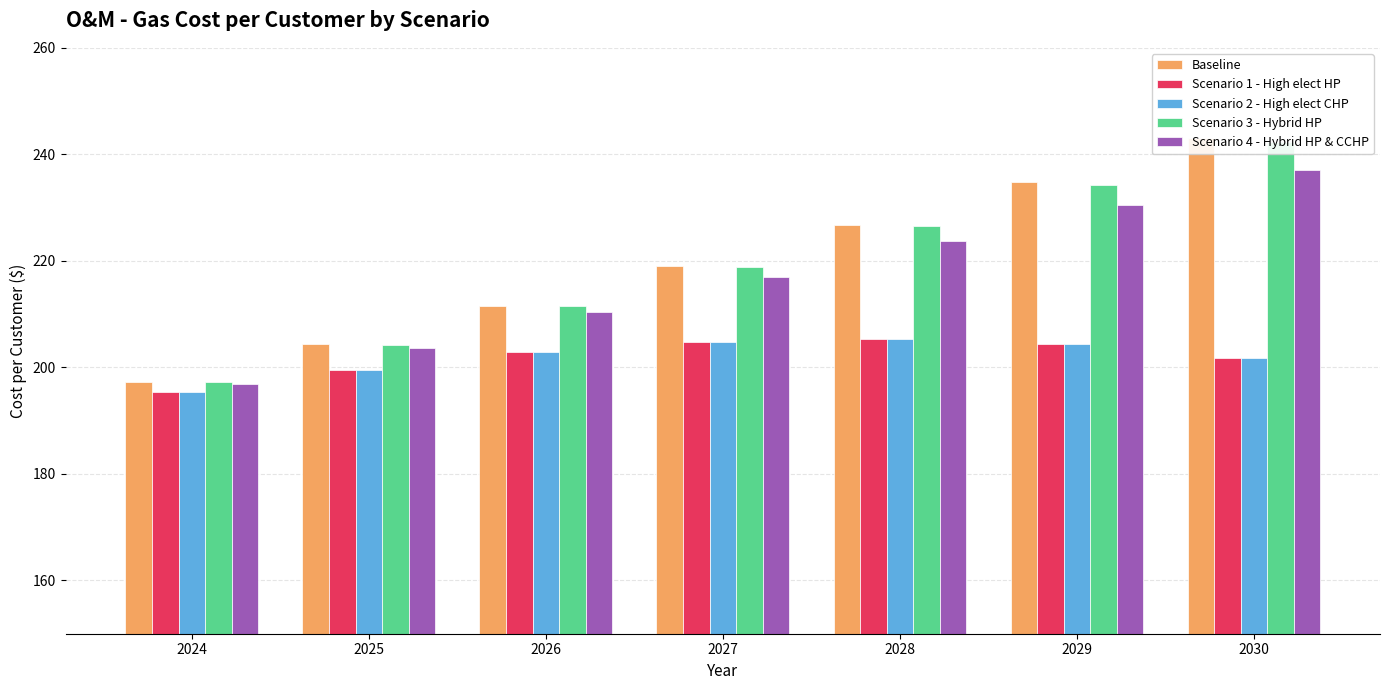

Is it true that Scenario 3 - Hybrid HP equals 204.3 at 2025?

True